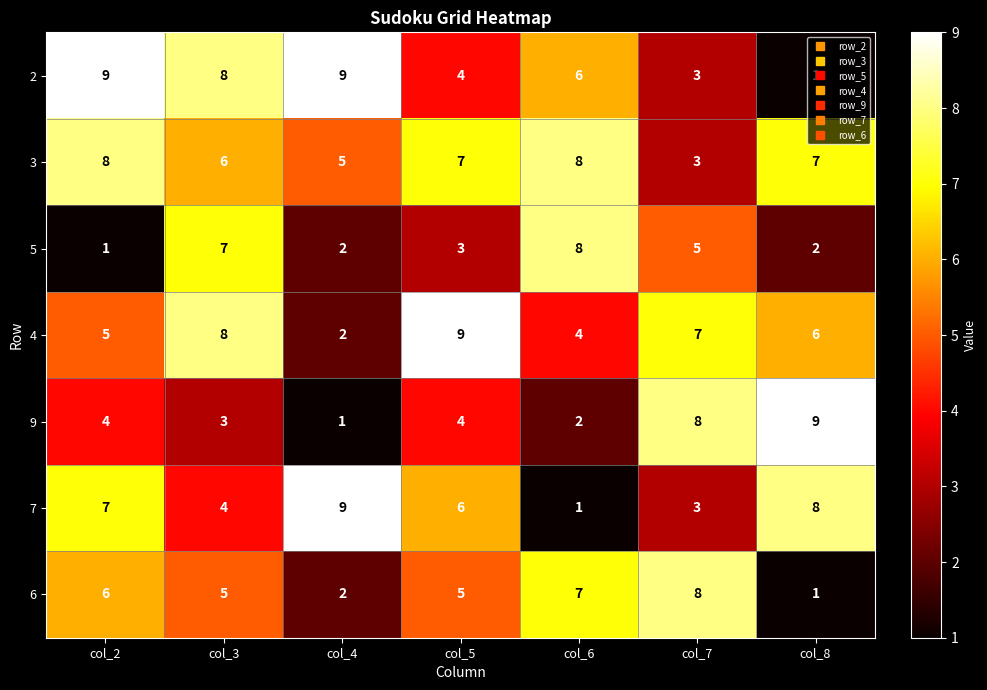

Which category has the highest value in the 4 series?

col_5